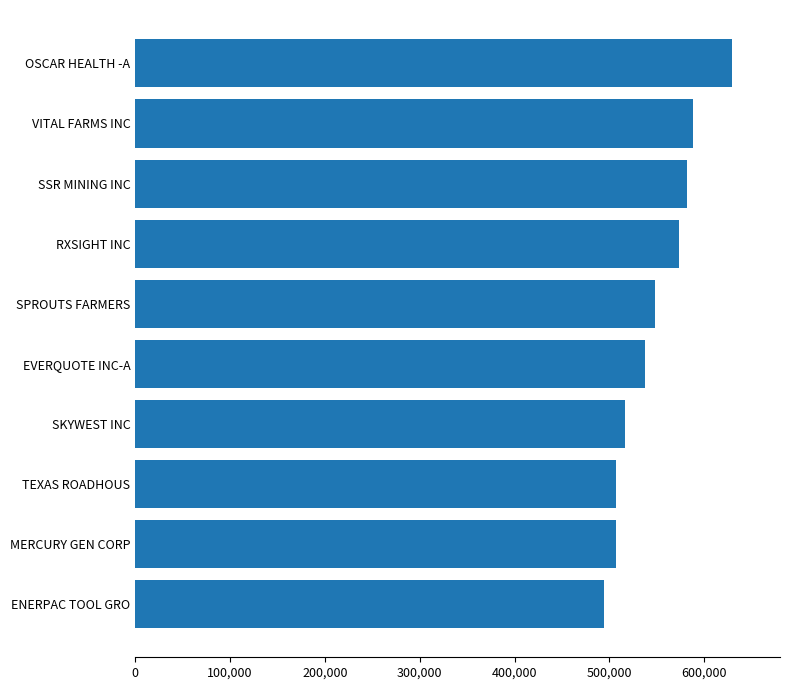

What is the sum of the values at TEXAS ROADHOUS and VITAL FARMS INC?

1095831.7